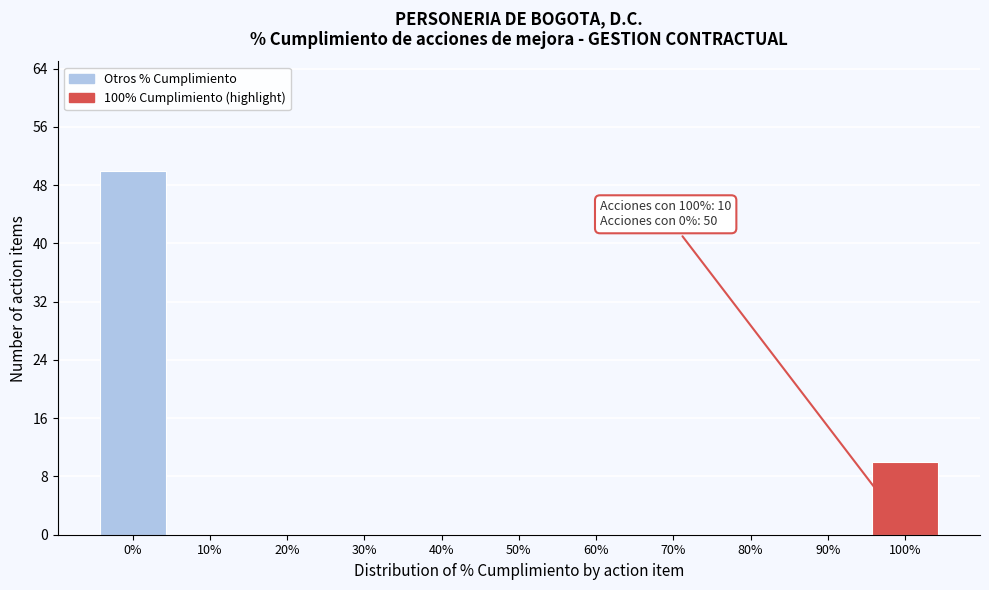

Reading left to right, transcribe all the data shown in this chart.

0%=50	10%=0	20%=0	30%=0	40%=0	50%=0	60%=0	70%=0	80%=0	90%=0	100%=10